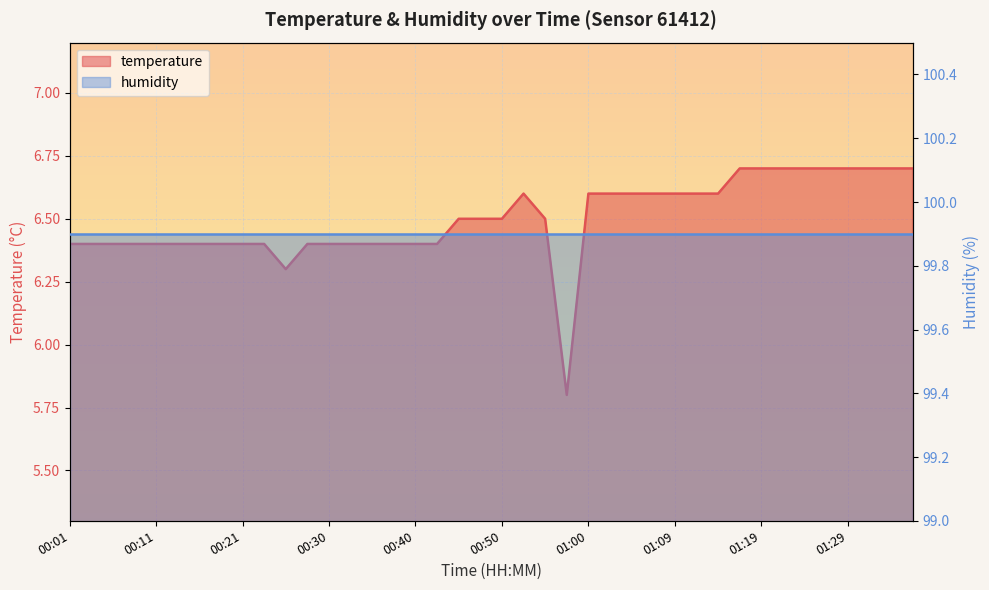

Rank the categories by value from lowest to highest.

00:57, 00:26, 00:01, 00:03, 00:06, 00:08, 00:11, 00:13, 00:16, 00:18, 00:21, 00:23, 00:28, 00:30, 00:33, 00:35, 00:38, 00:40, 00:43, 00:45, 00:47, 00:50, 00:55, 00:52, 01:00, 01:02, 01:04, 01:07, 01:09, 01:12, 01:14, 01:17, 01:19, 01:21, 01:24, 01:26, 01:29, 01:31, 01:34, 01:36